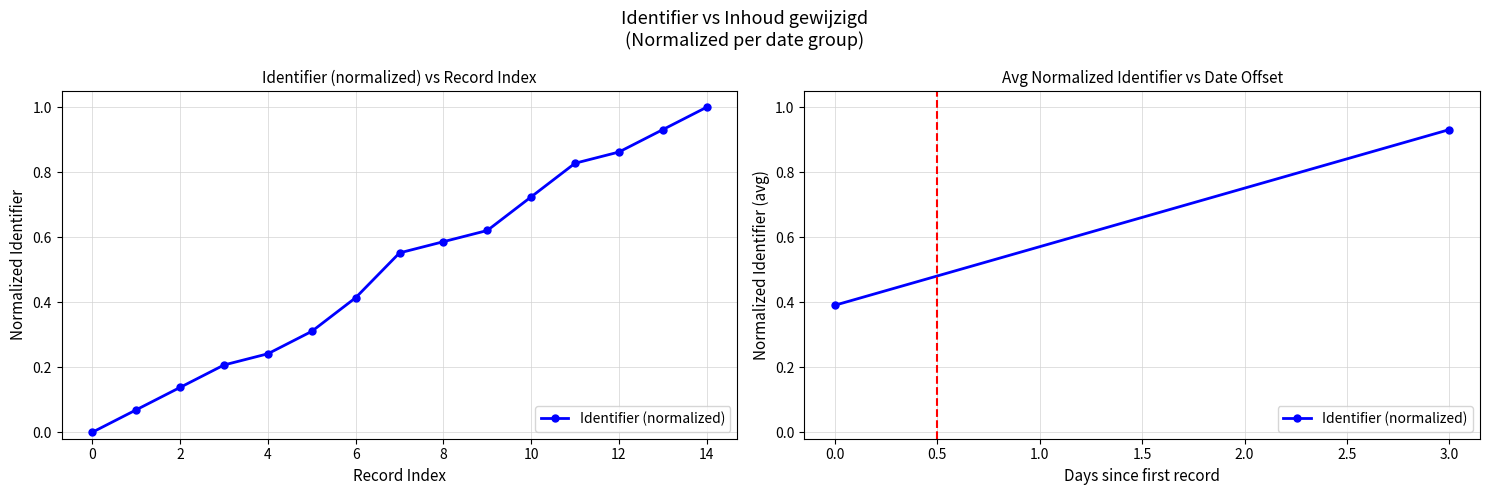

What is the maximum value shown in the chart?

1.0